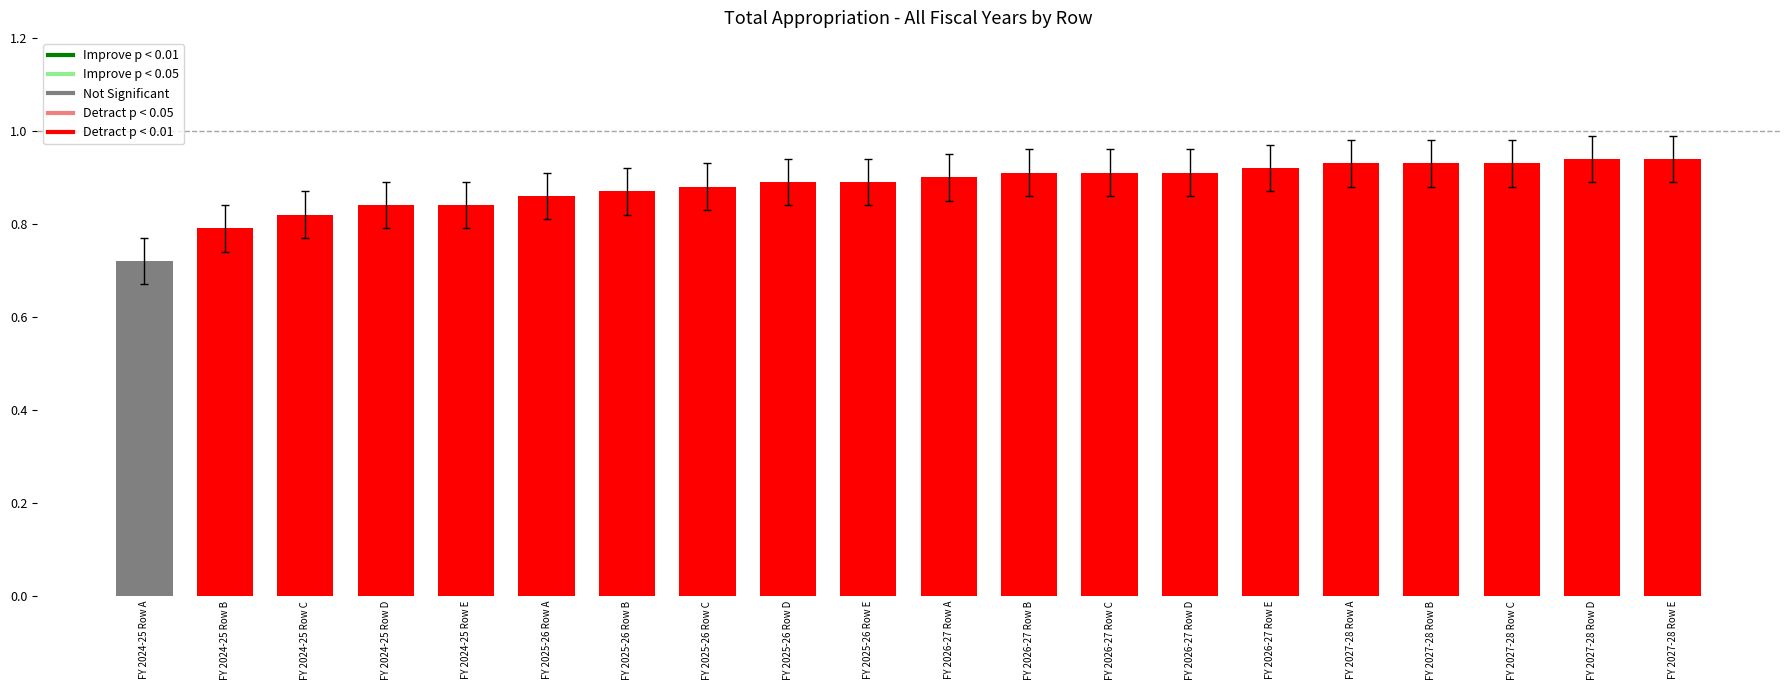

The chart shows a value of 0.9 at FY 2025-26 Row D. True or false?

True